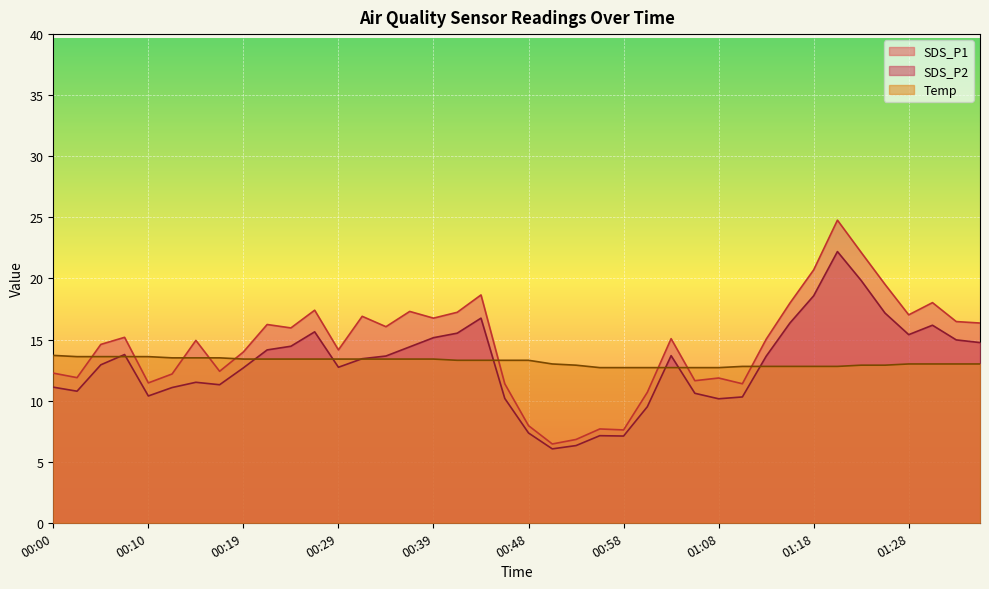

Which series has the largest range (max minus min)?

SDS_P1